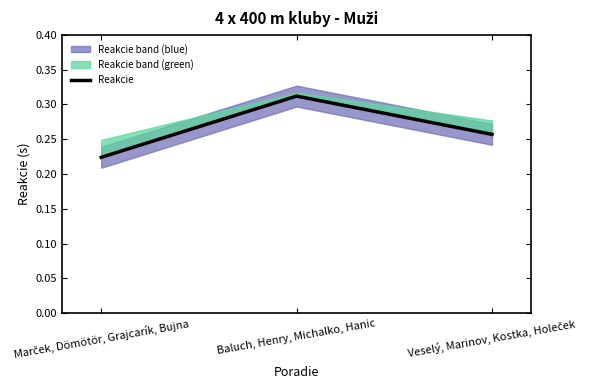

What is the label of the 1st point from the left?

Marček, Dömötör, Grajcarík, Bujna